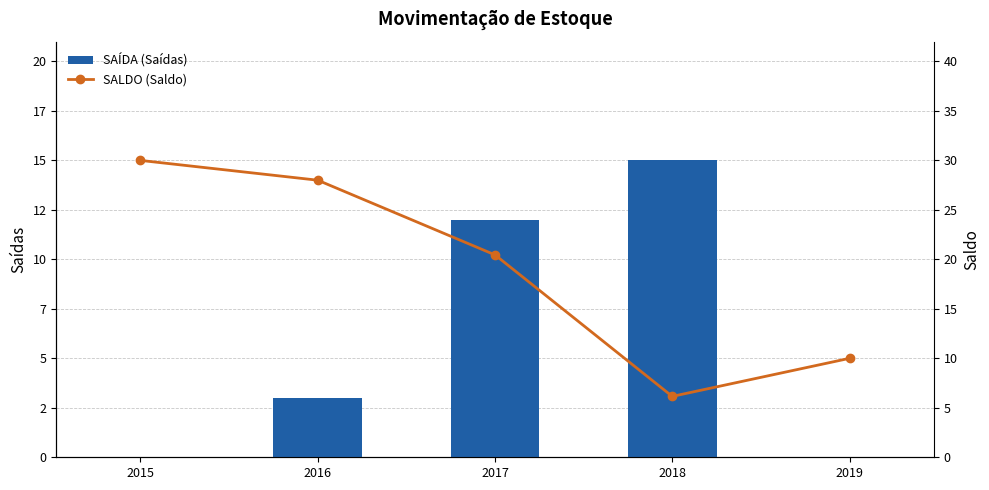

Count the SAÍDA (Saídas) values in the range 0 to 12.

4